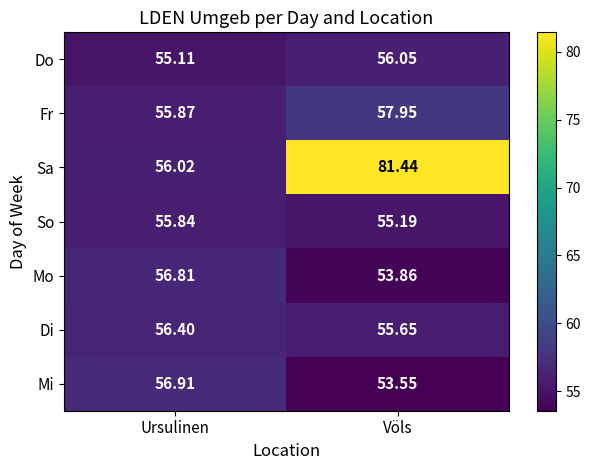

Which series changed the most between Ursulinen and Völs?

Sa